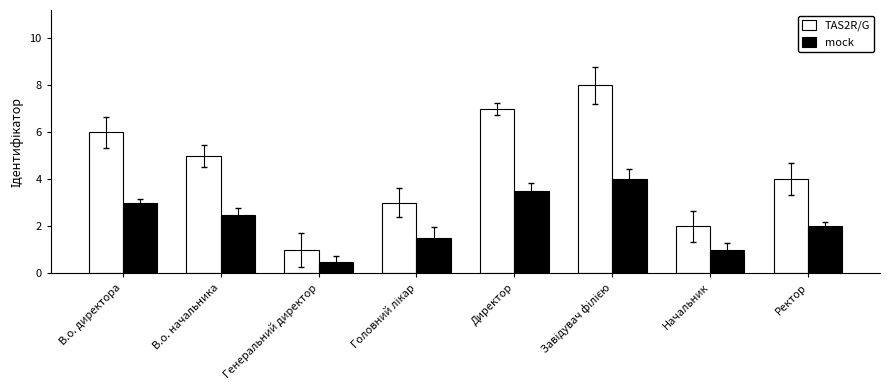

What is the difference between the maximum and second lowest values in the mock series?

3.0